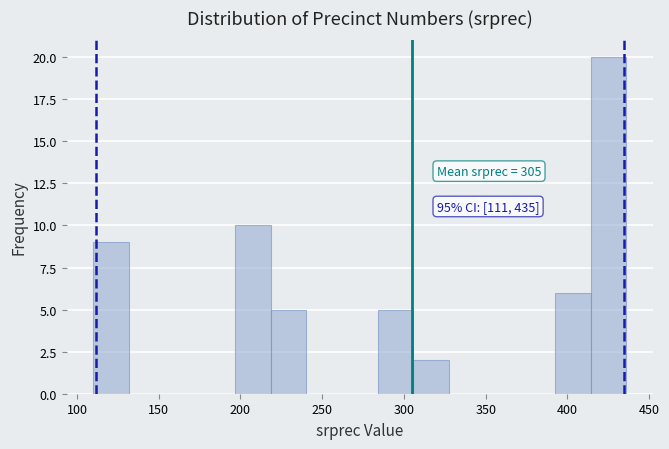

Over which range of the x-axis is the bar tallest?

415 to 435